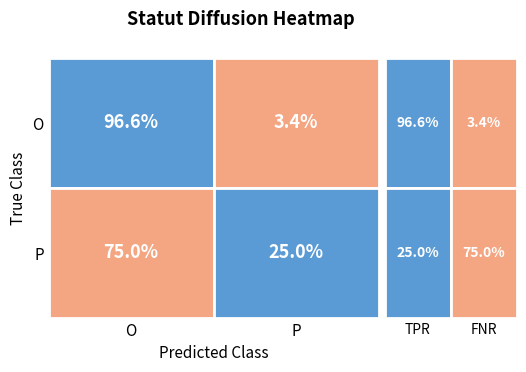

The chart shows a value of 2 at P_O. True or false?

False